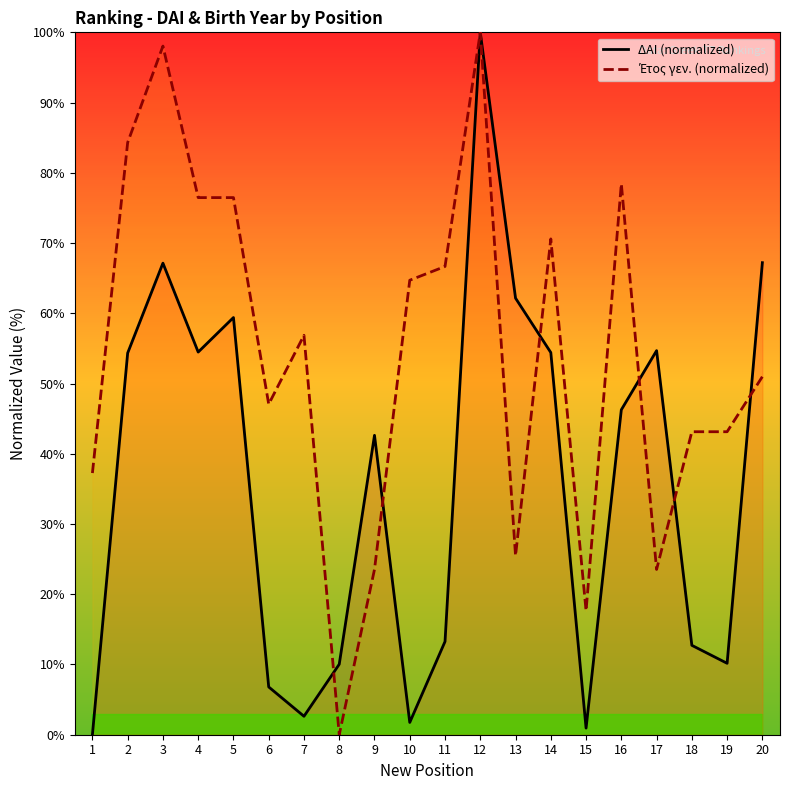

What are all the series names shown in the legend?

ΔΑΙ (normalized), Έτος γεν. (normalized)